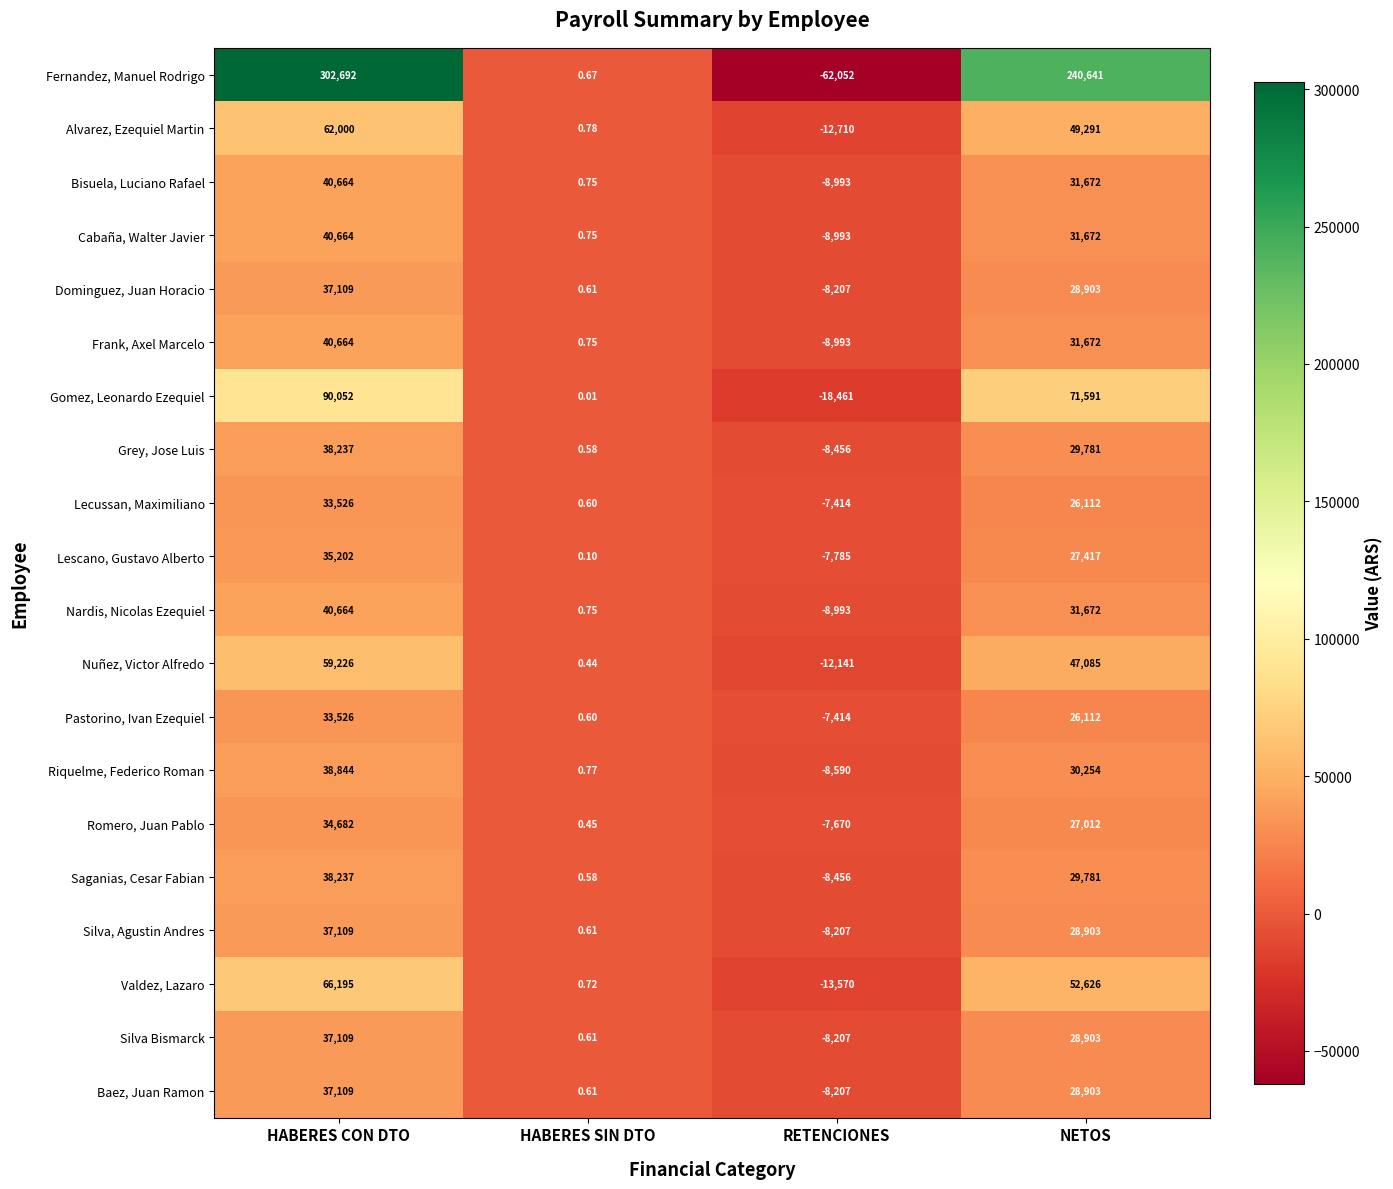

Where does the Silva Bismarck series first go above 28903?

HABERES CON DTO